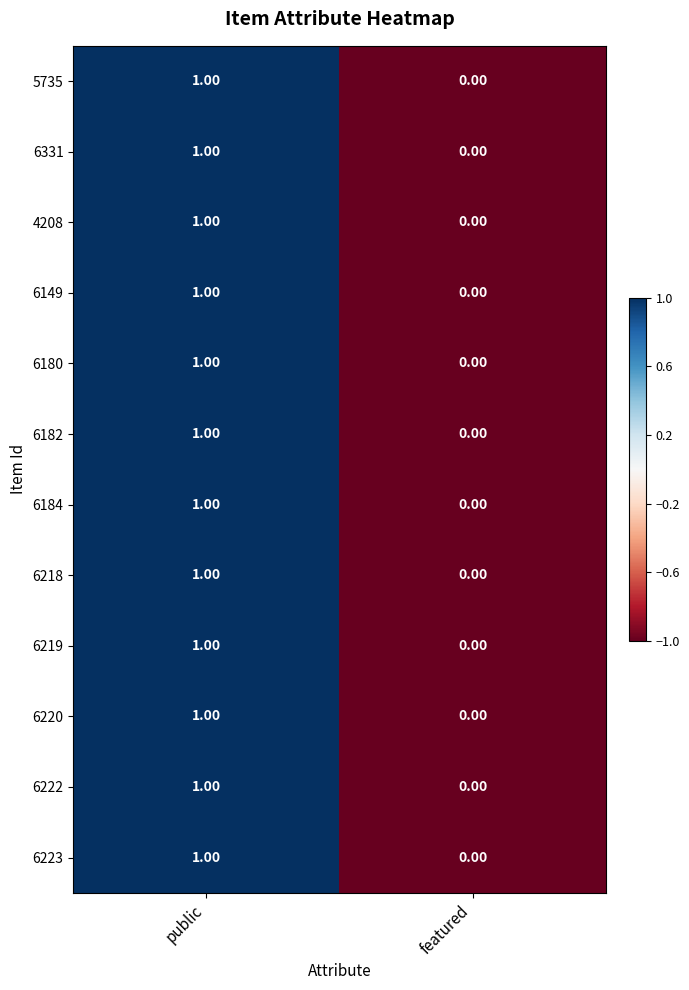

Which category has the lowest value across all series?

featured